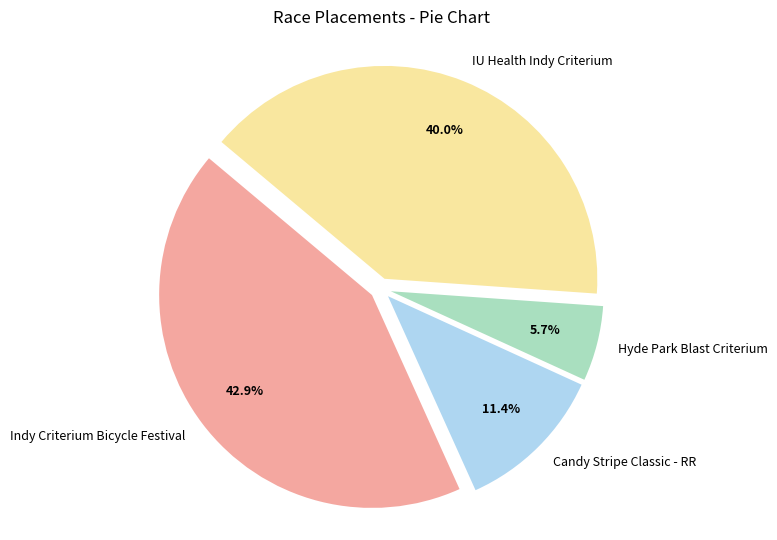

What percentage is NOT represented by IU Health Indy Criterium?

60.0%